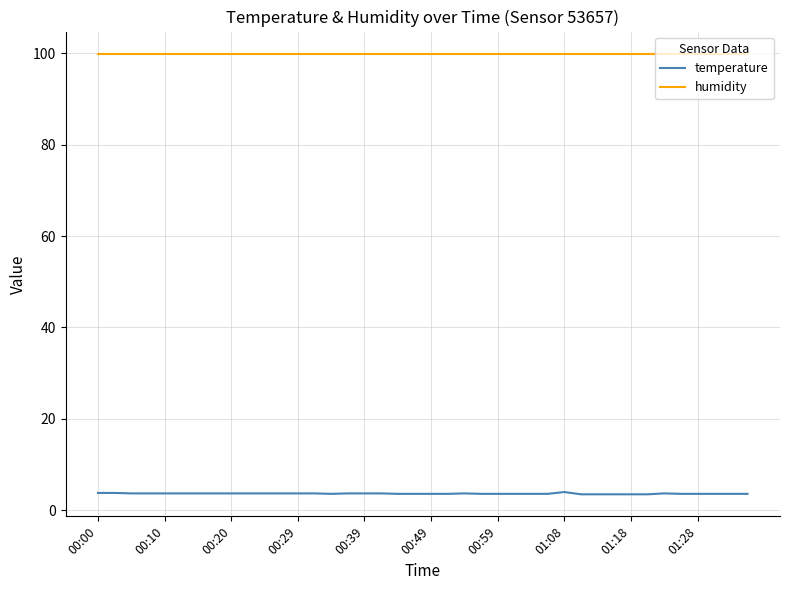

What is the greatest value displayed?

99.9